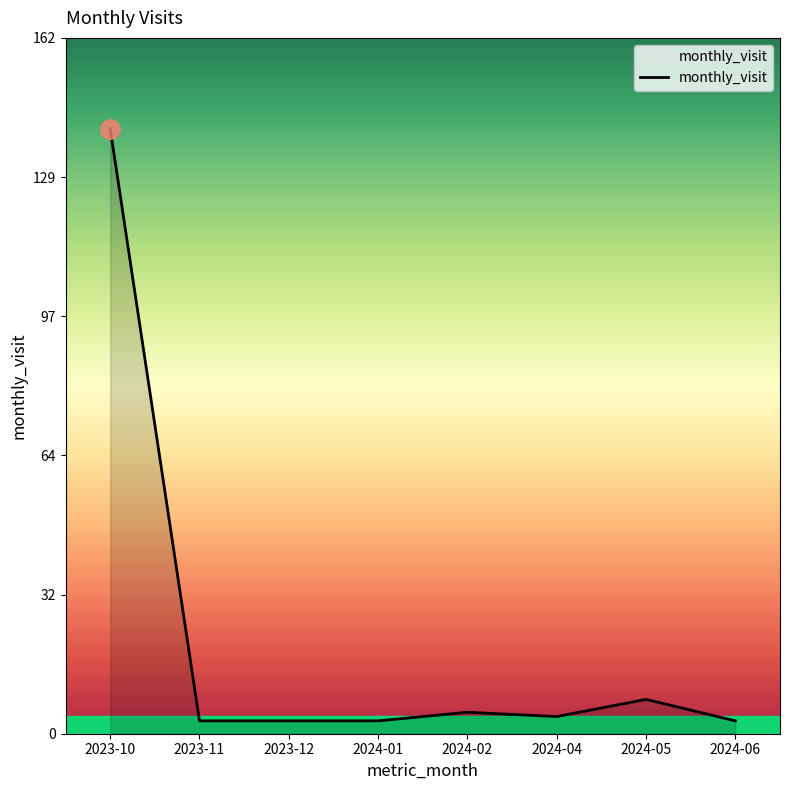

Which has a higher value, 2024-05 or 2024-04?

2024-05